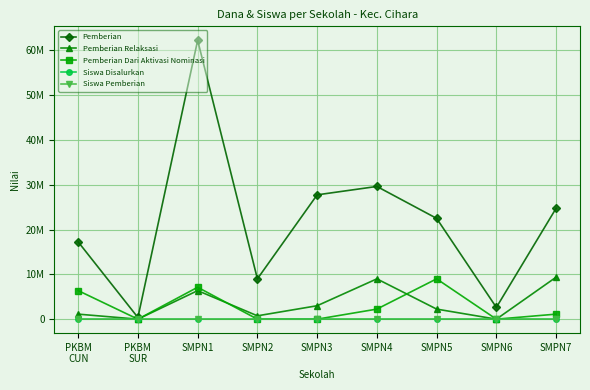

Does the chart display data point markers on the line(s)?

Yes